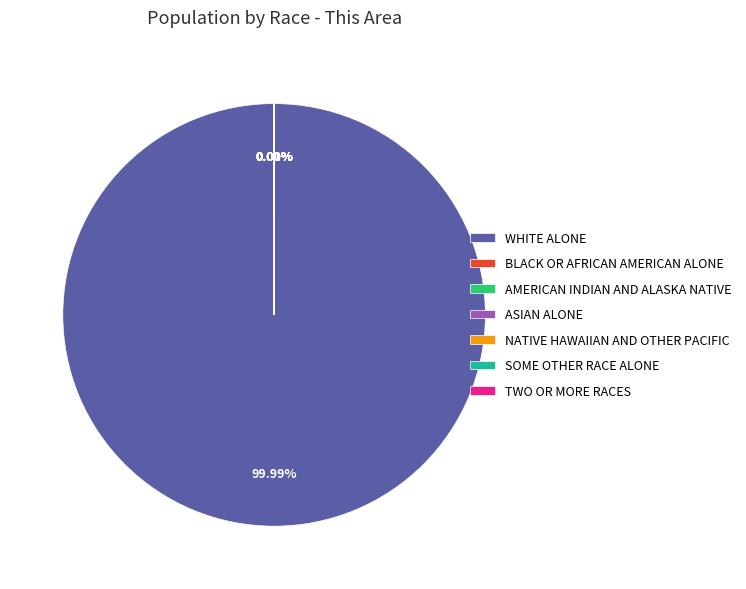

Which slice is the largest?

WHITE ALONE